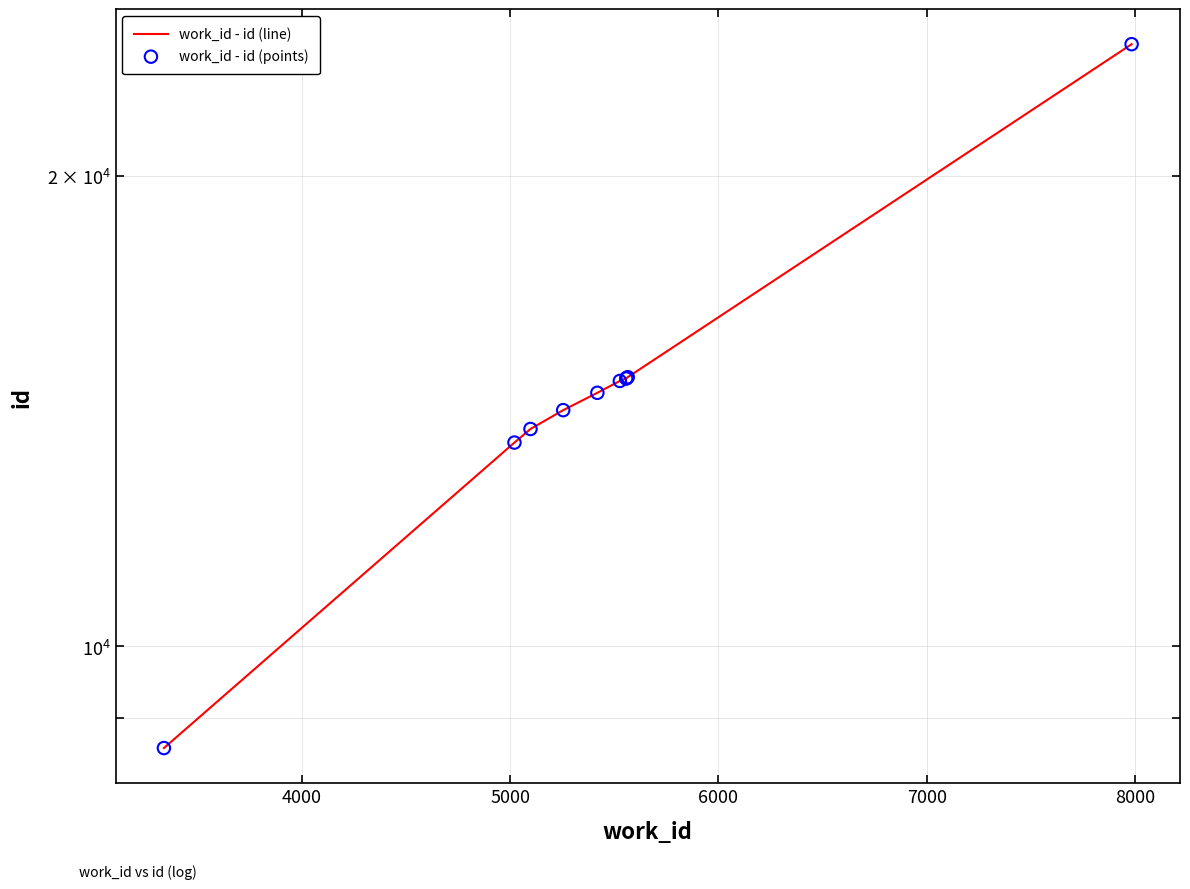

Which series reaches the maximum Y coordinate?

work_id - id (line)